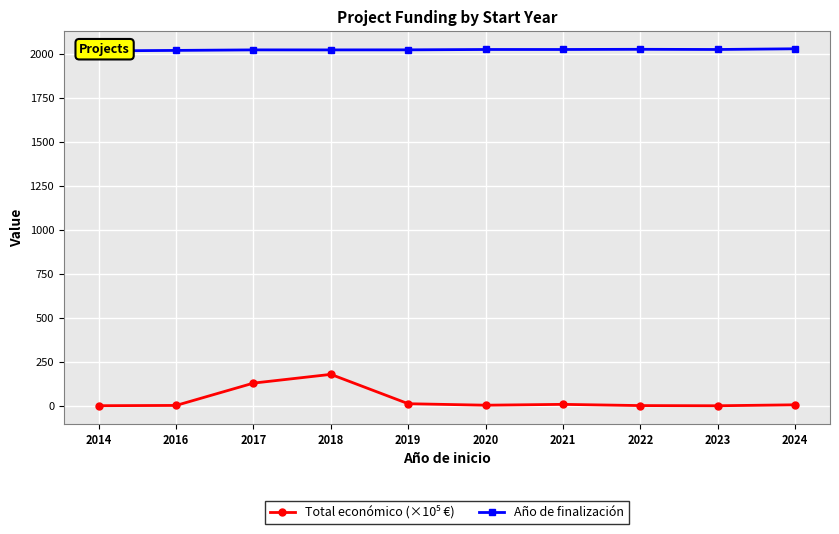

Where does the Año de finalización series first go above 2023?

2022